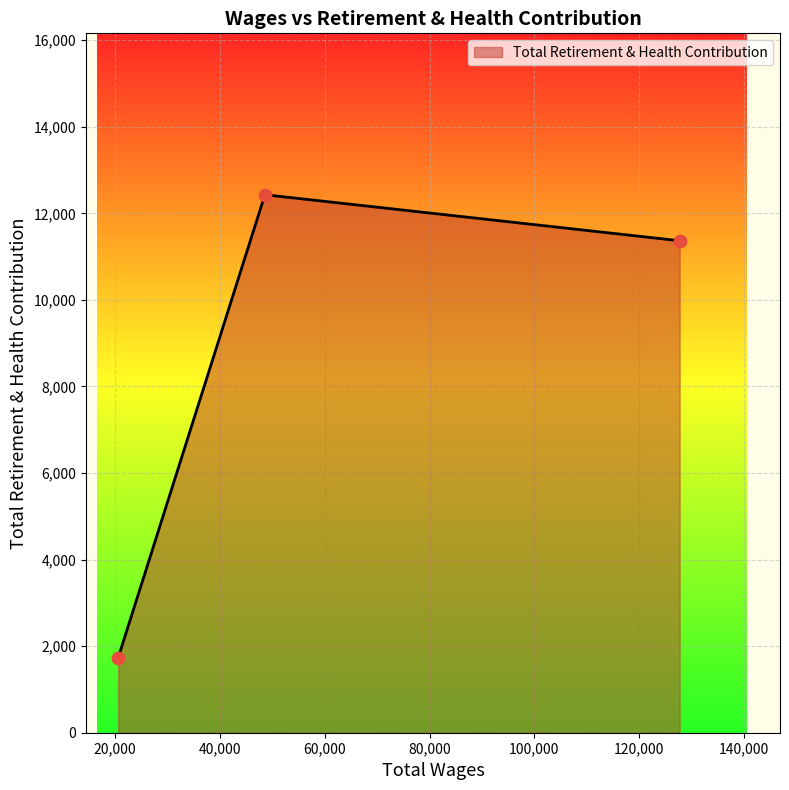

What is the difference between the second highest and minimum values?

9631